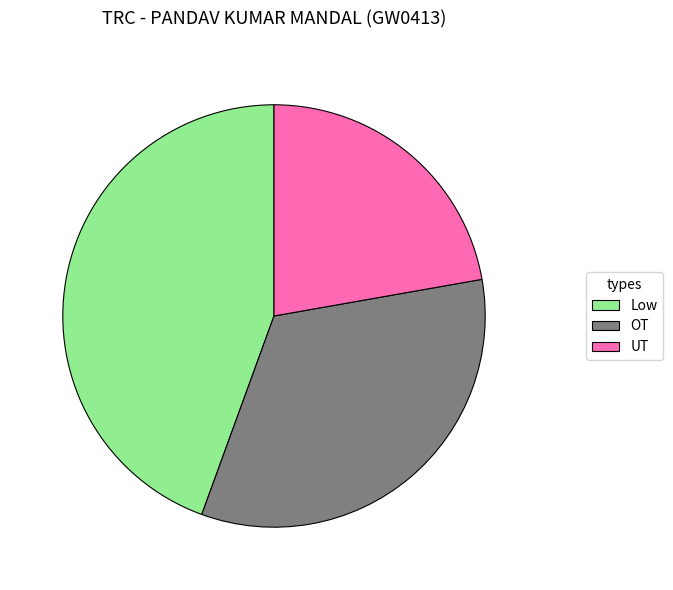

How many slices are in this pie chart?

3